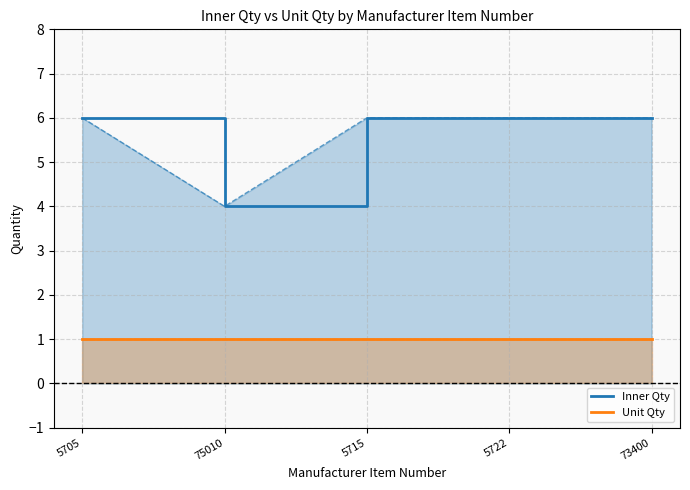

What is the sum of all Inner Qty values?

28